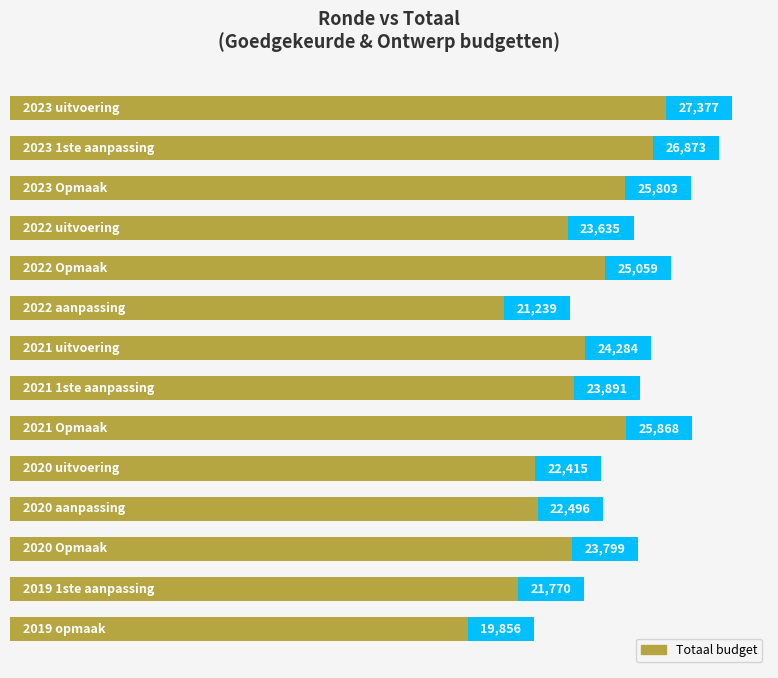

True or false: the data shows 17139 at 4.

False